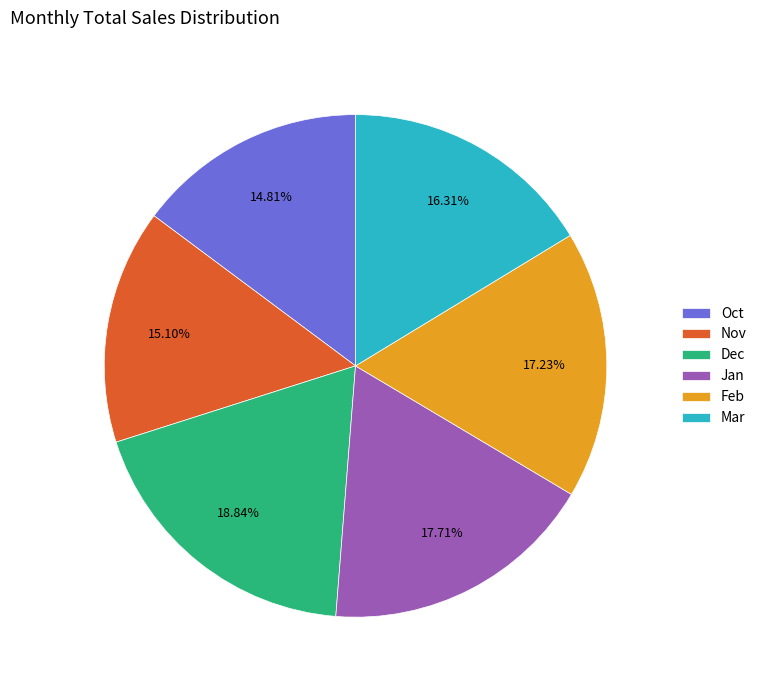

Does any single category account for the majority?

No